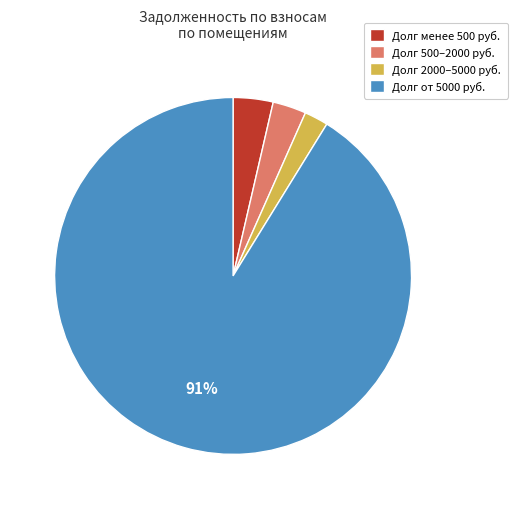

Between Долг от 5000 руб. and Долг менее 500 руб., which is larger?

Долг от 5000 руб.